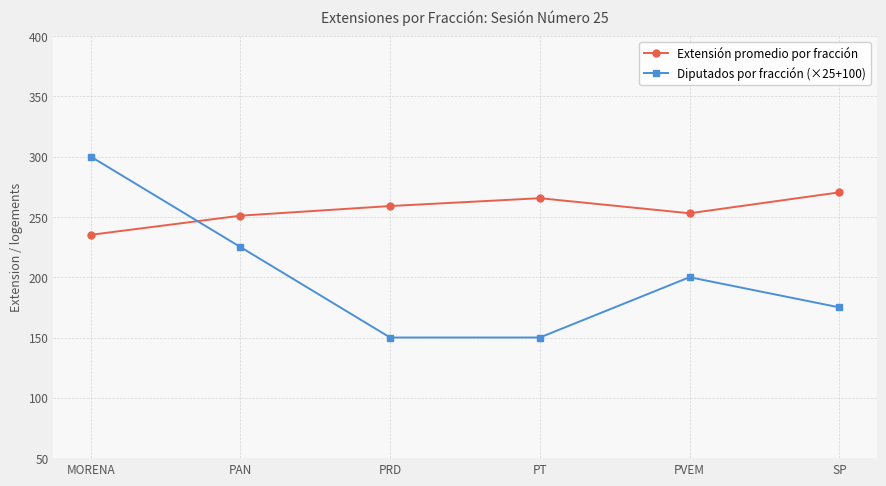

What is the approximate value of Extensión promedio por fracción at SP?

270.3